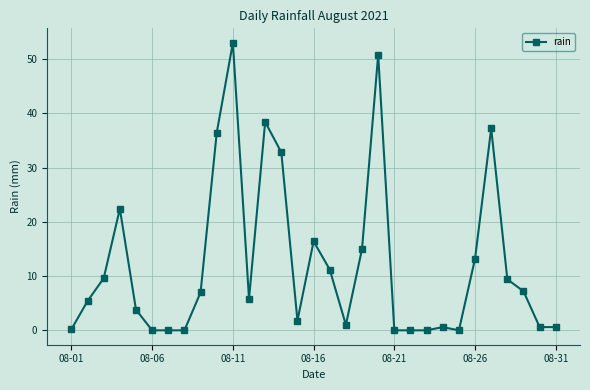

What is the value of the 9th point from the left?

7.0